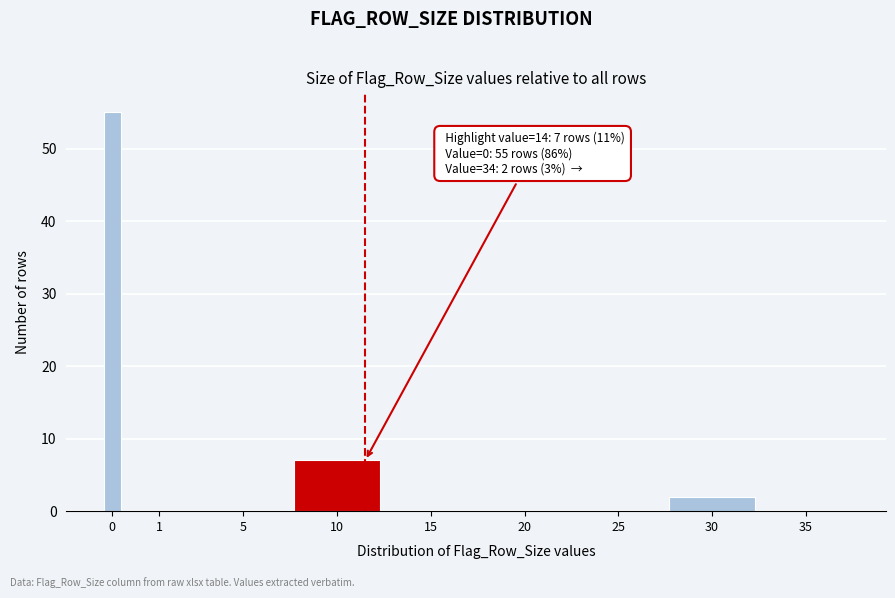

Reading left to right, what are all the values shown in this chart?

0=55	1=0	5=0	10=7	15=0	20=0	25=0	30=2	35=0